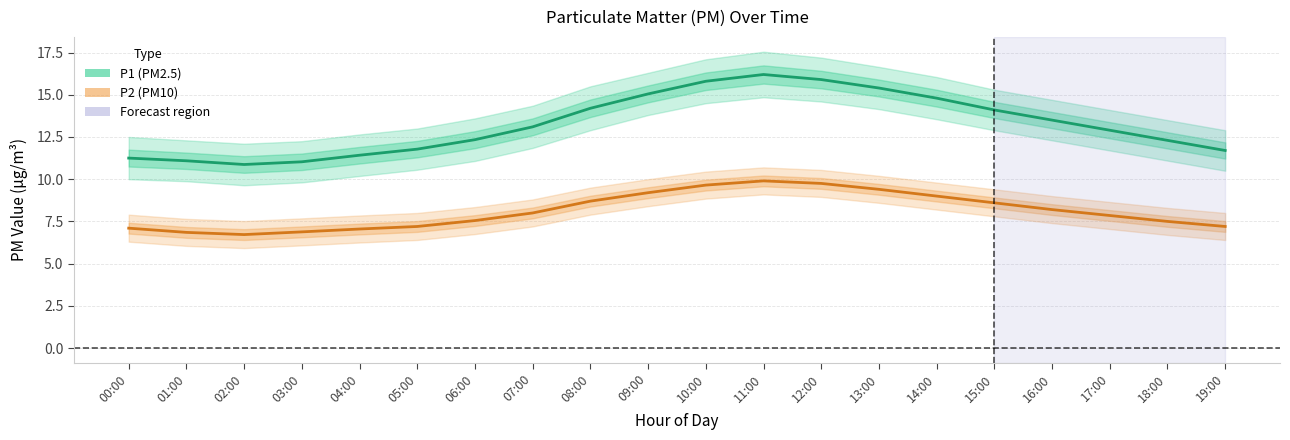

What is the maximum value shown in the chart?

16.2